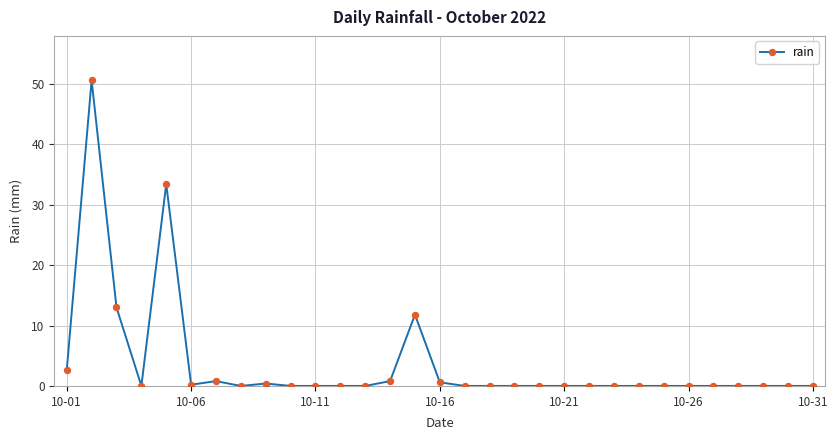

How many data points does each series have?

31